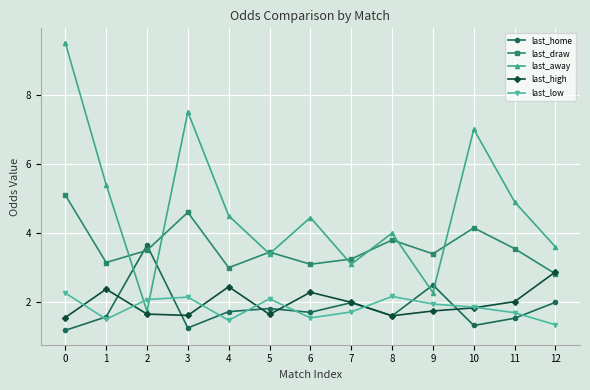

Rank the series at 2 from lowest to highest value.

last_high, last_away, last_low, last_draw, last_home